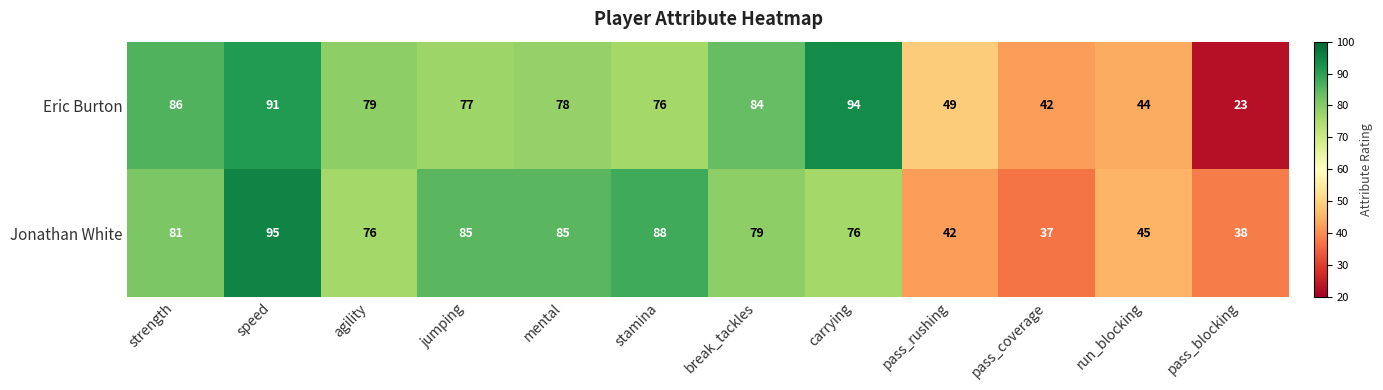

At which category is the sum across all series the highest?

speed